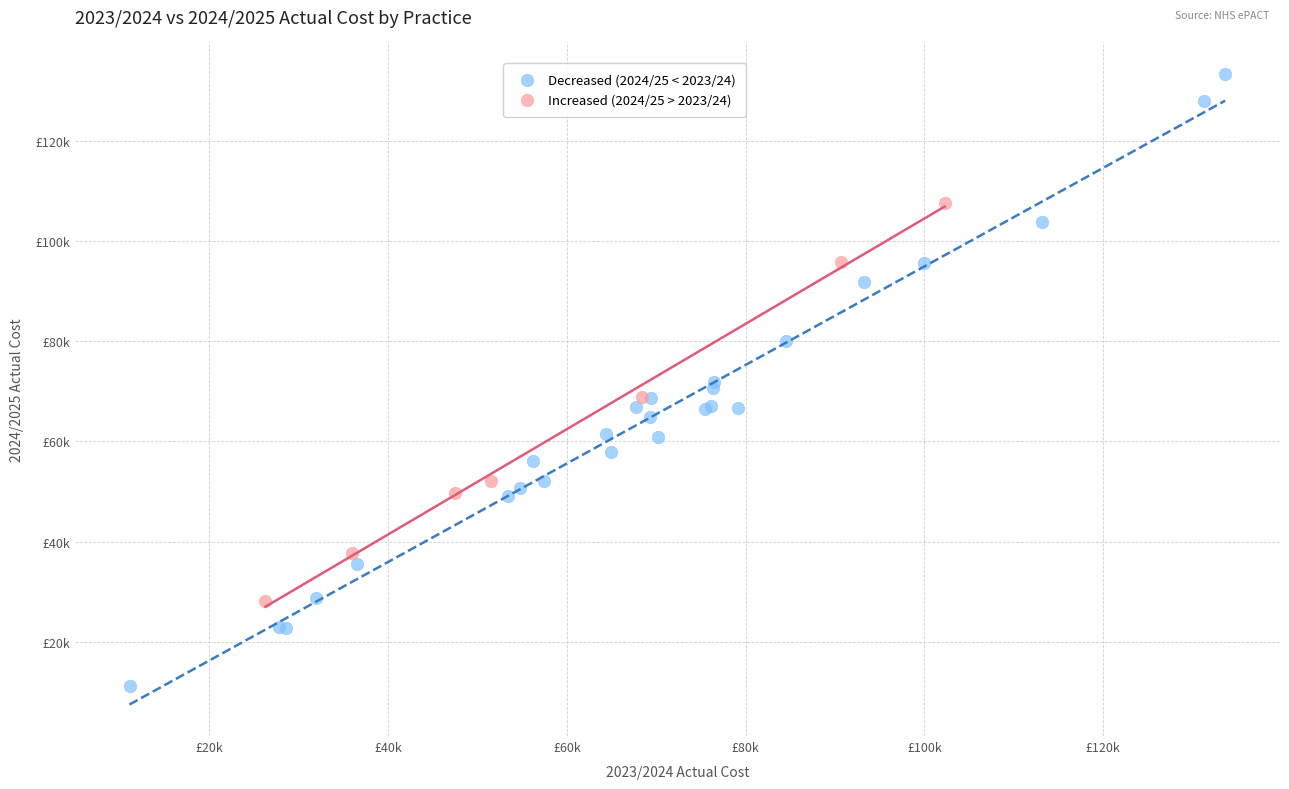

What are all the series names shown in the legend?

Decreased (2024/25 < 2023/24), Increased (2024/25 > 2023/24)